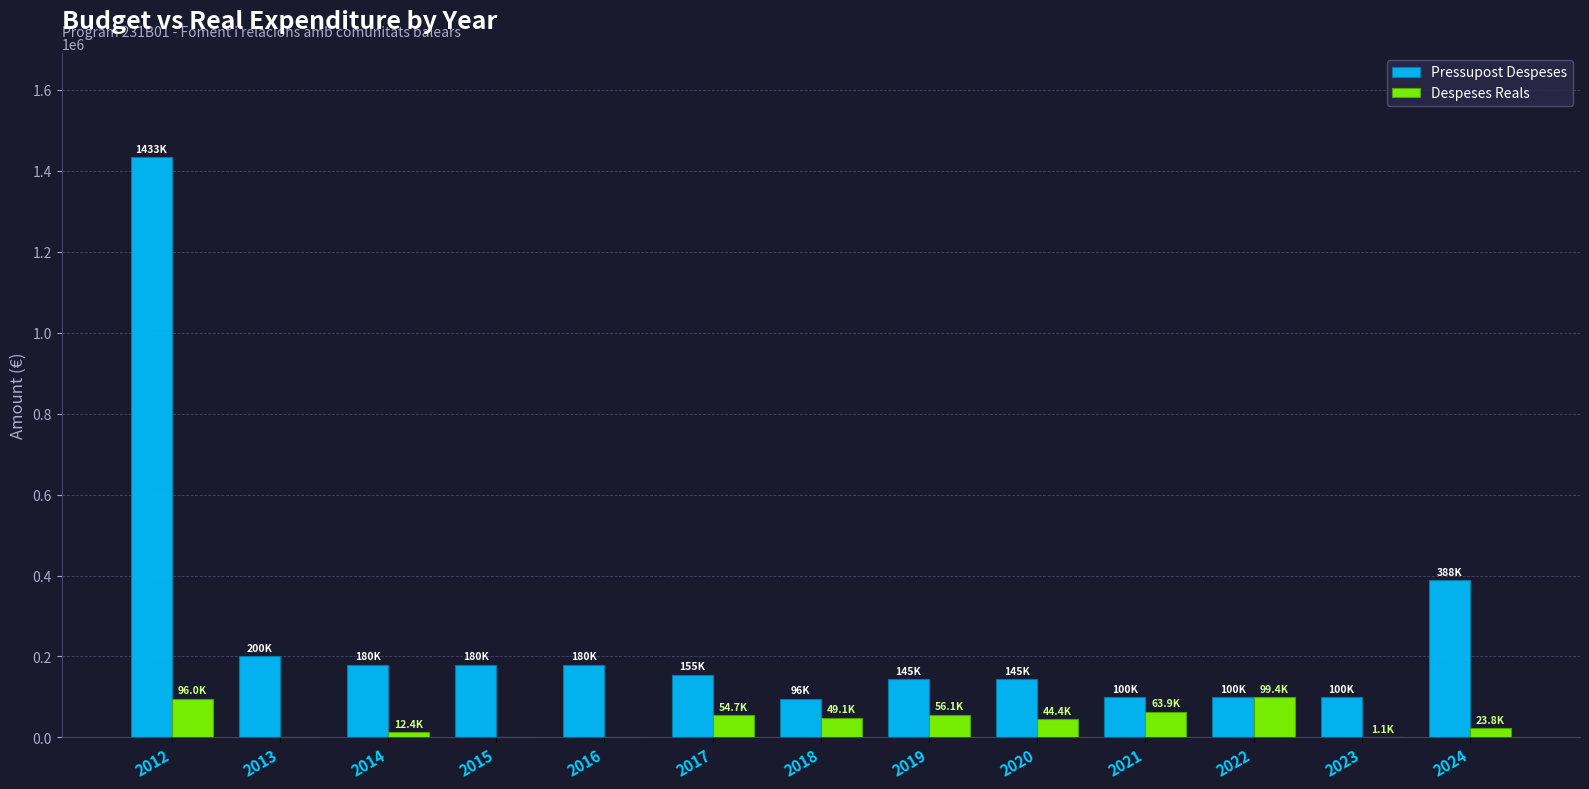

At which category is the sum across all series the highest?

2012